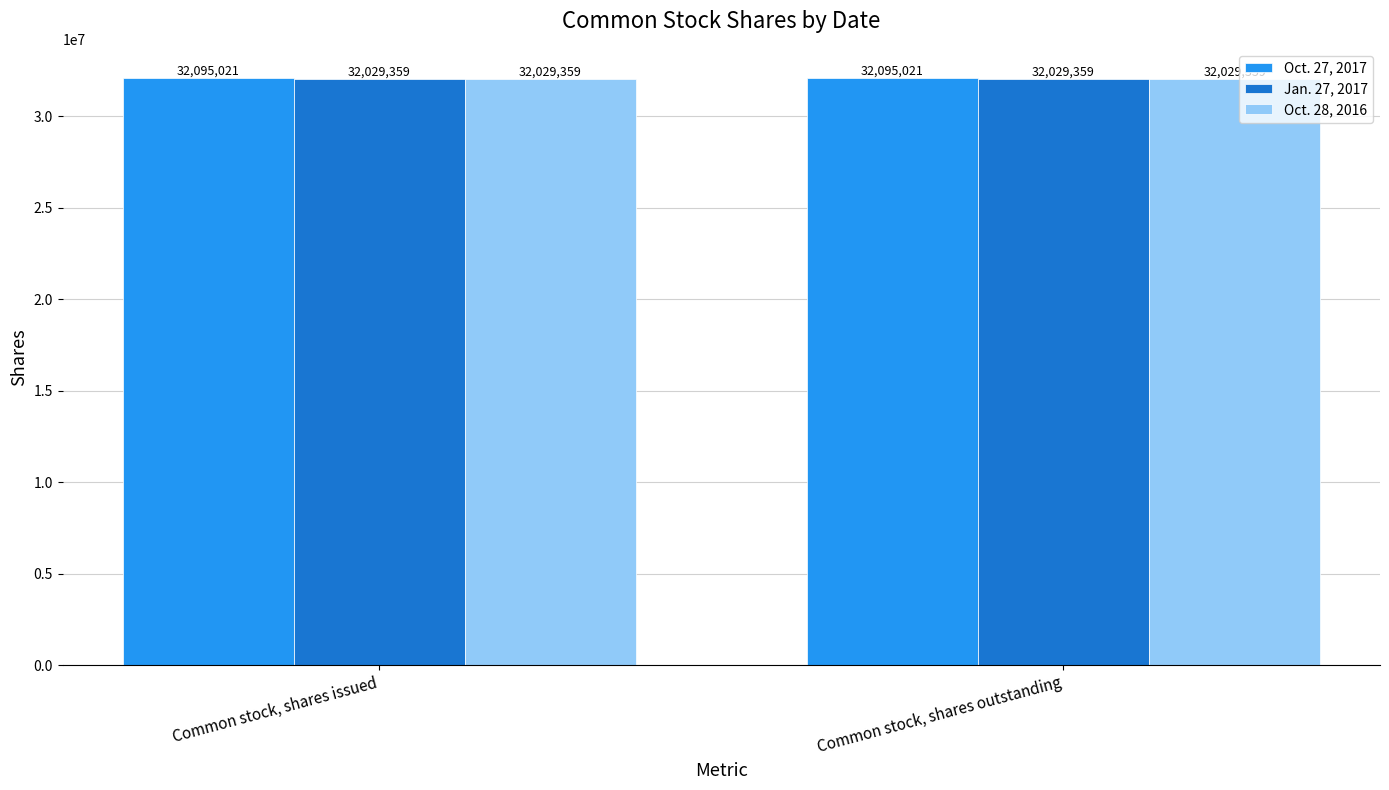

Count the number of data series in this chart.

3